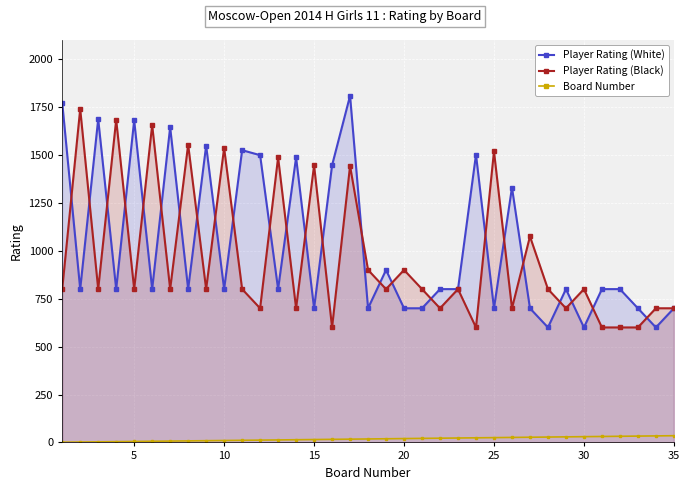

The value of Player Rating (White) at 25 is 982. True or false?

False